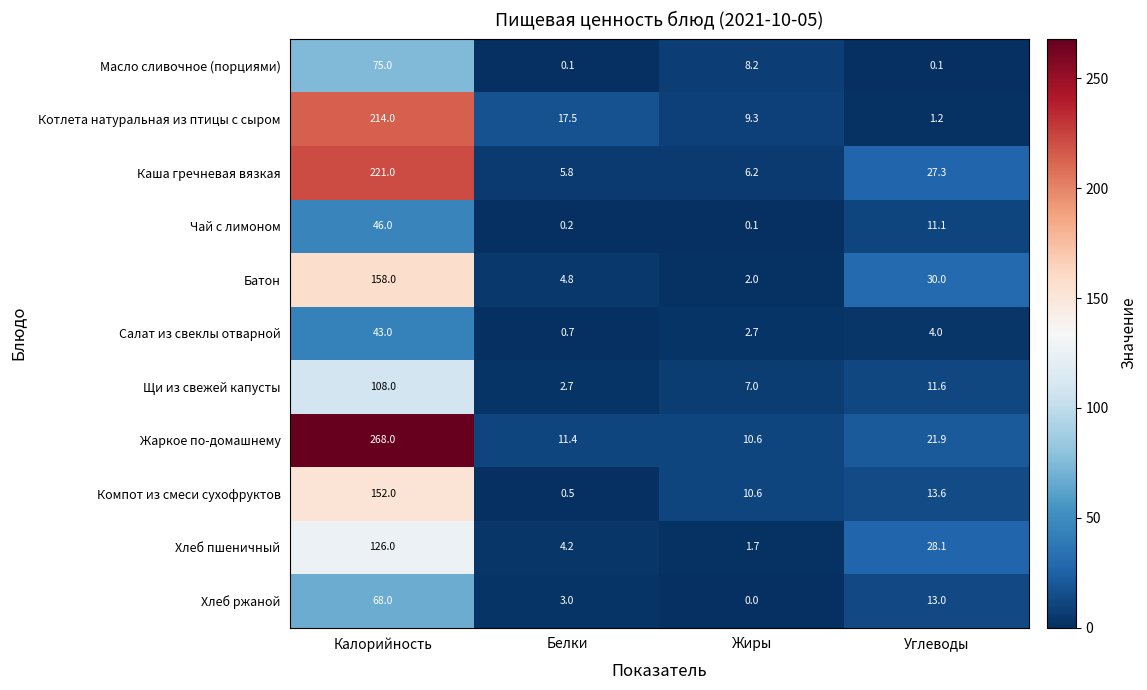

What is the greatest value displayed?

268.0